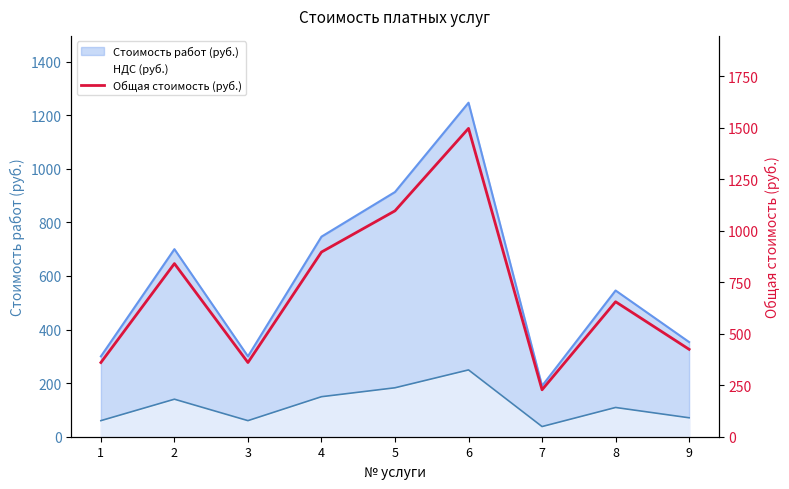

Where does the data first go above 654?

2